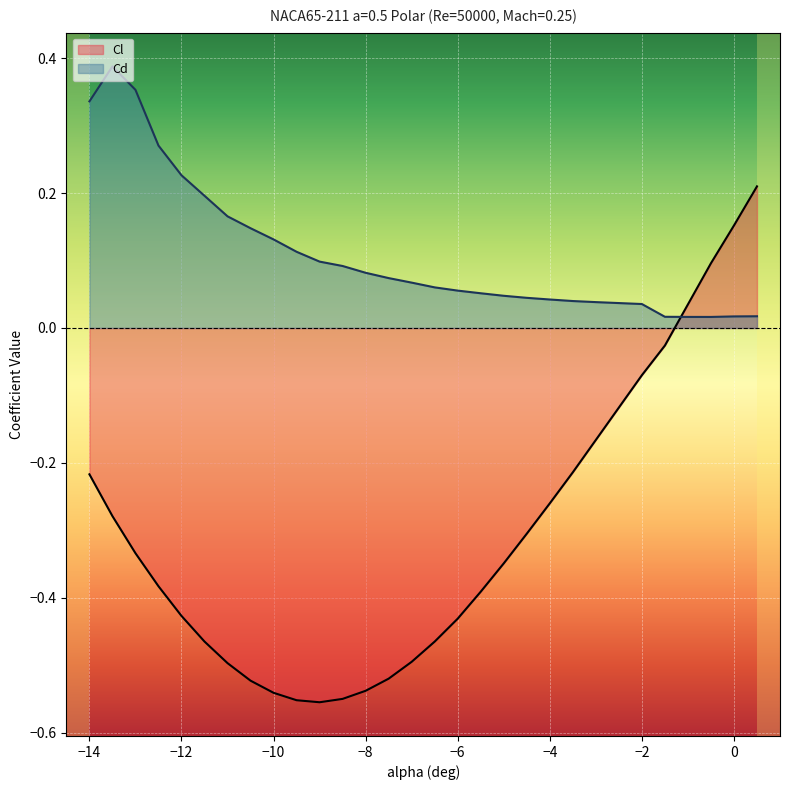

What value does the Cl series have at -8?

-0.5